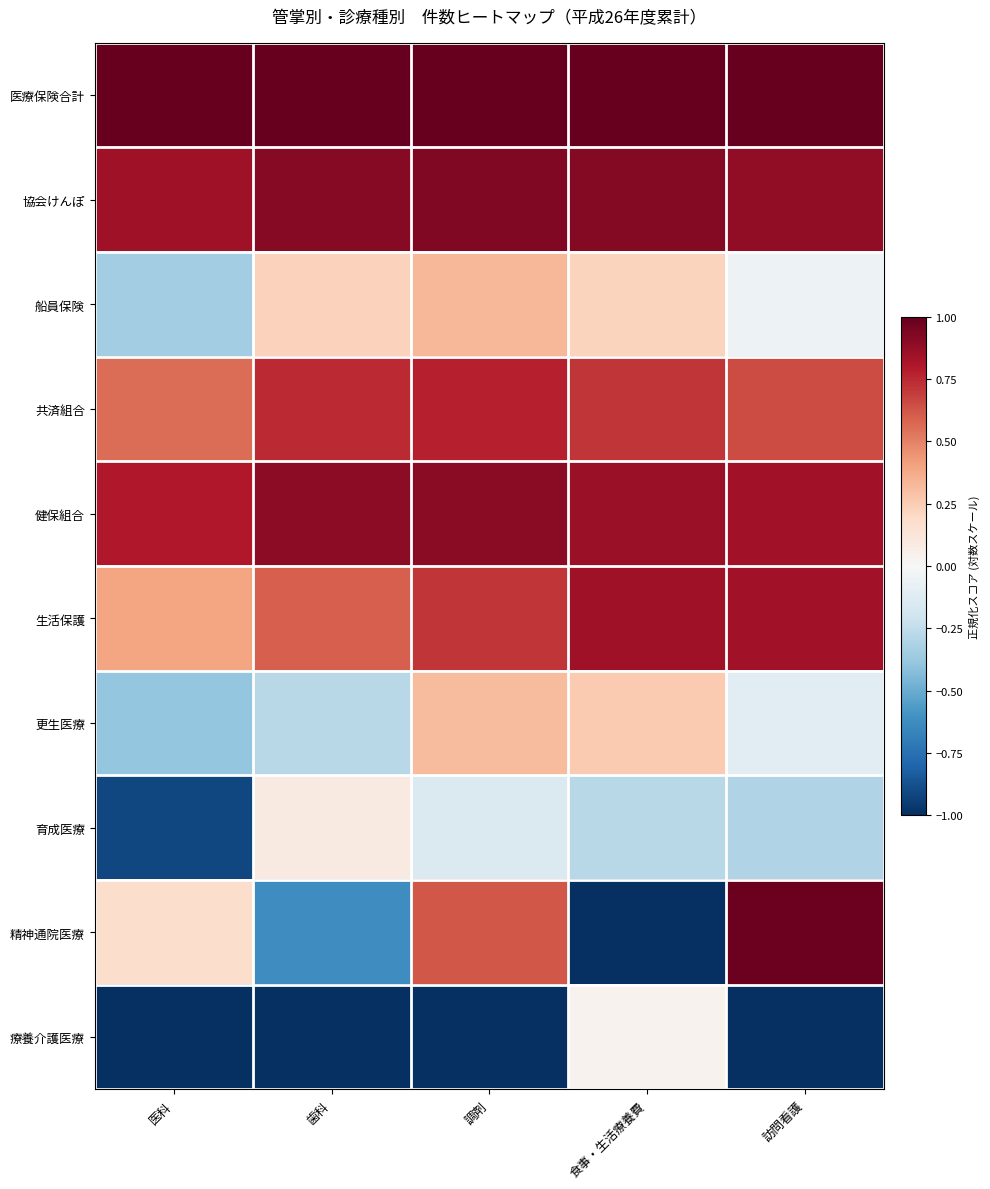

Reading right to left, extract all data points from this chart.

医療保険合計: 訪問看護=1.0	食事・生活療養費=1.0	調剤=1.0	歯科=1.0	医科=1.0
協会けんぽ: 訪問看護=0.9	食事・生活療養費=0.9	調剤=0.9	歯科=0.9	医科=0.8
船員保険: 訪問看護=-0.1	食事・生活療養費=0.2	調剤=0.3	歯科=0.2	医科=-0.4
共済組合: 訪問看護=0.7	食事・生活療養費=0.7	調剤=0.8	歯科=0.7	医科=0.6
健保組合: 訪問看護=0.8	食事・生活療養費=0.9	調剤=0.9	歯科=0.9	医科=0.8
生活保護: 訪問看護=0.8	食事・生活療養費=0.8	調剤=0.7	歯科=0.6	医科=0.4
更生医療: 訪問看護=-0.1	食事・生活療養費=0.3	調剤=0.3	歯科=-0.3	医科=-0.4
育成医療: 訪問看護=-0.3	食事・生活療養費=-0.3	調剤=-0.1	歯科=0.1	医科=-0.9
精神通院医療: 訪問看護=1.0	食事・生活療養費=-1.0	調剤=0.6	歯科=-0.6	医科=0.2
療養介護医療: 訪問看護=-1.0	食事・生活療養費=0.0	調剤=-1.0	歯科=-1.0	医科=-1.0